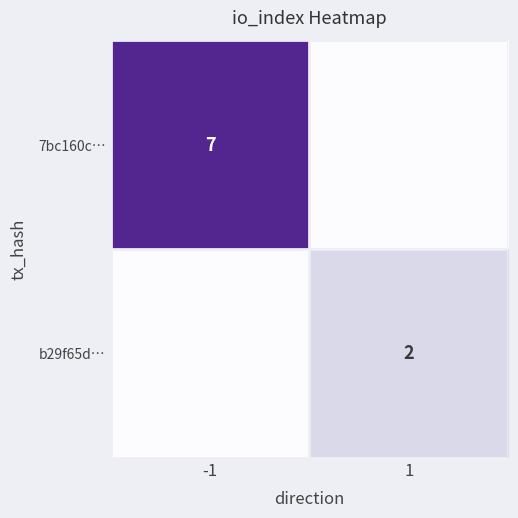

Is it true that 7bc160c… equals 10 at -1?

False